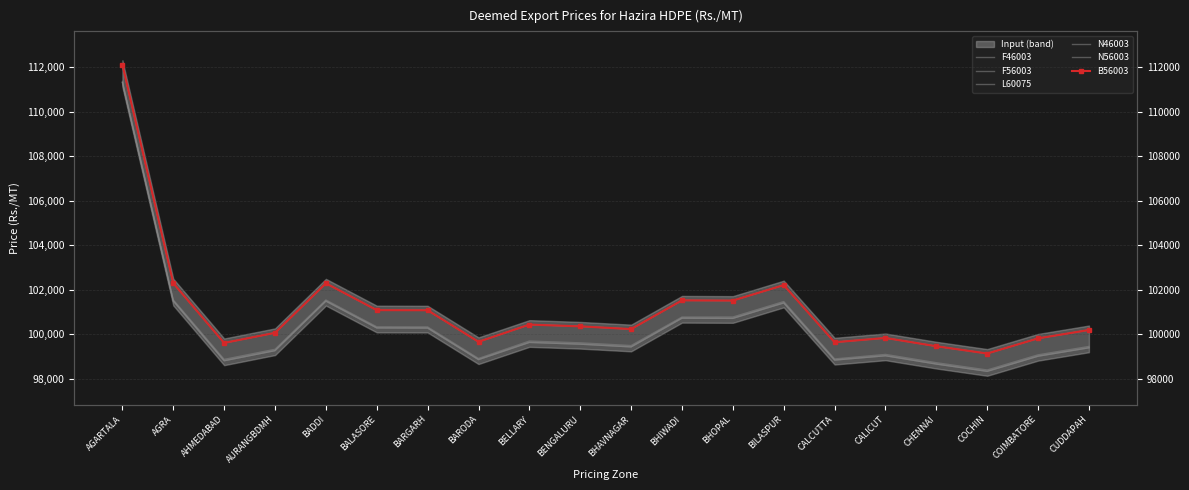

True or false: B56003 has more than 0 points higher than both neighbors.

True